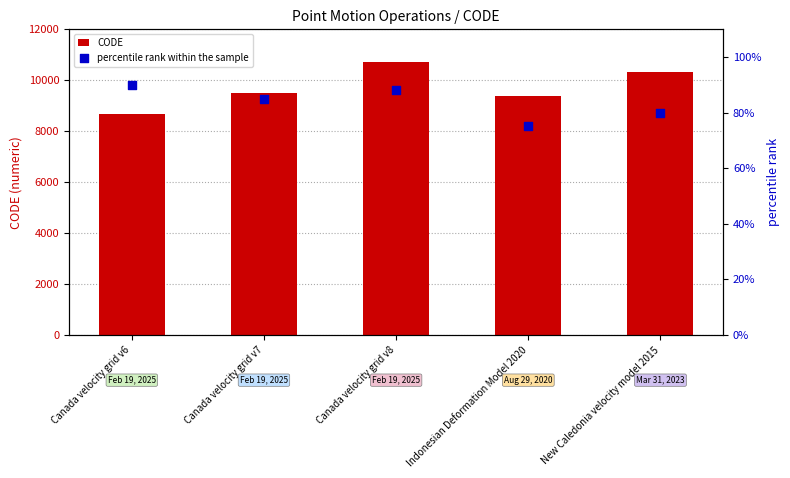

At how many categories does at least one series exceed 7453?

5